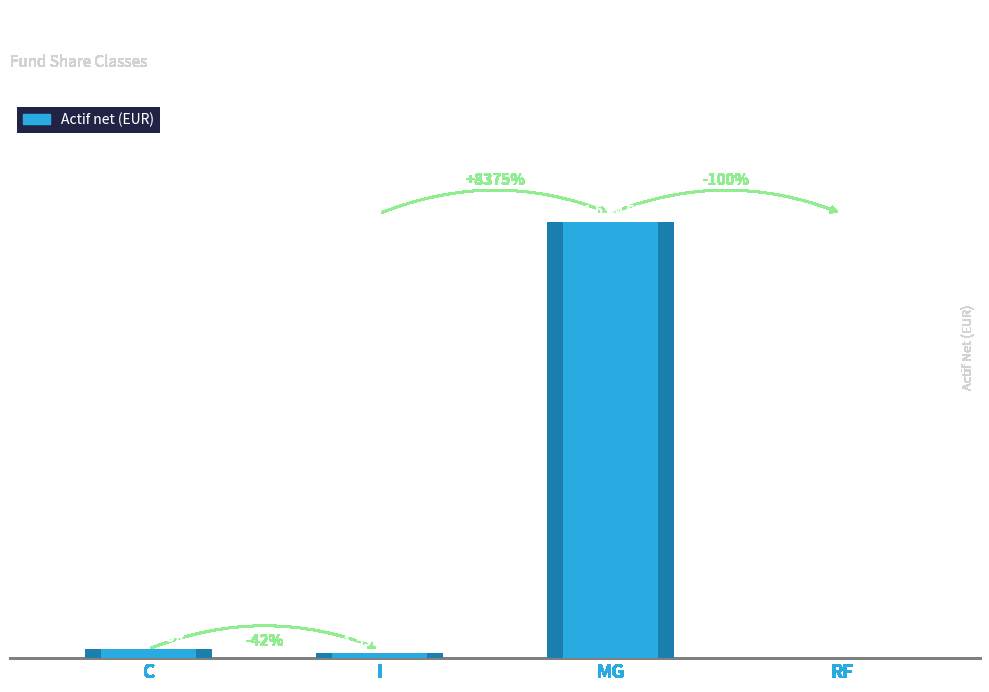

What is the difference between the values at C and MG?

131775149.8